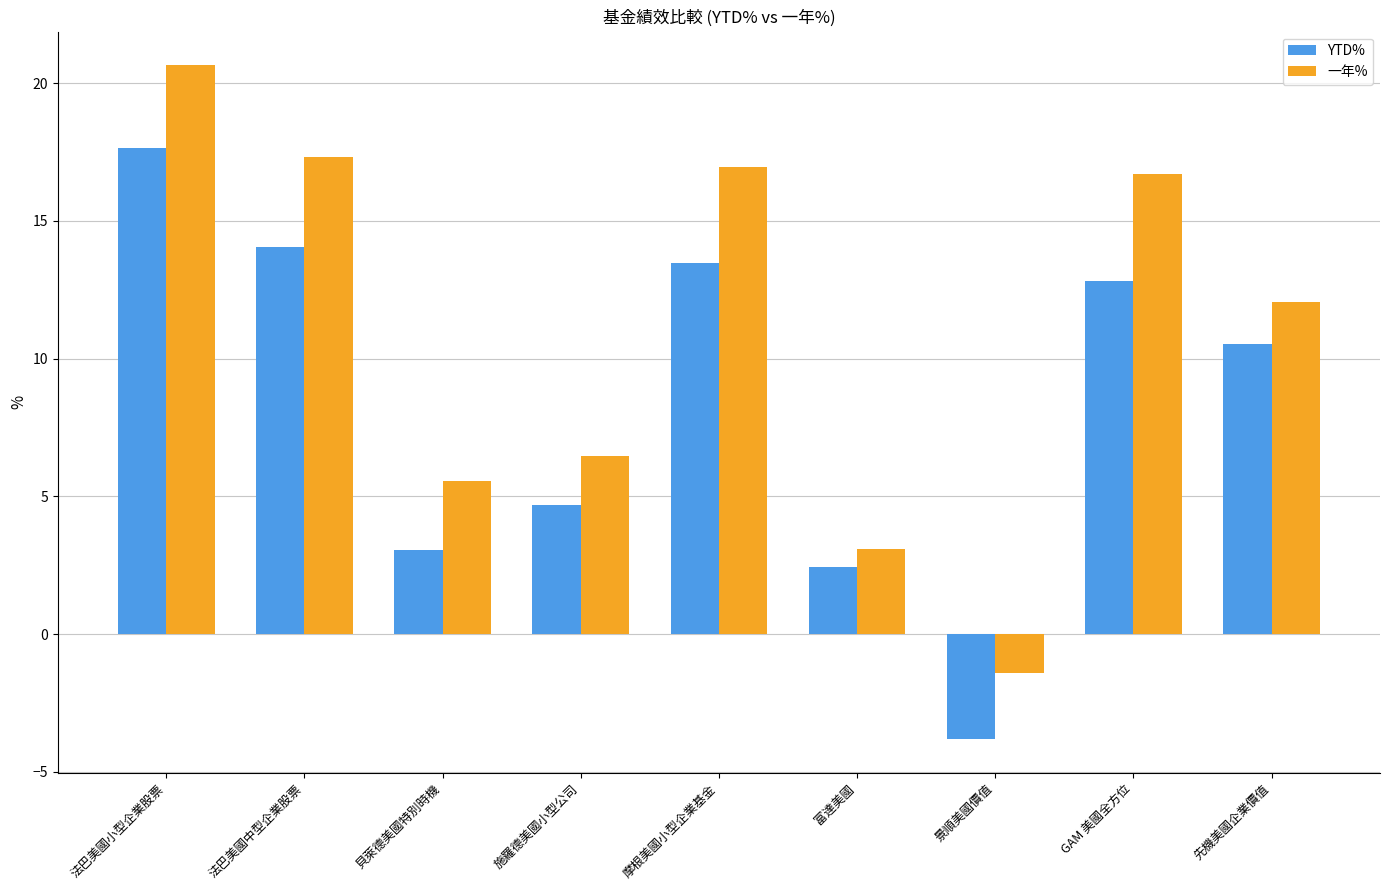

Which series has the largest range (max minus min)?

一年%